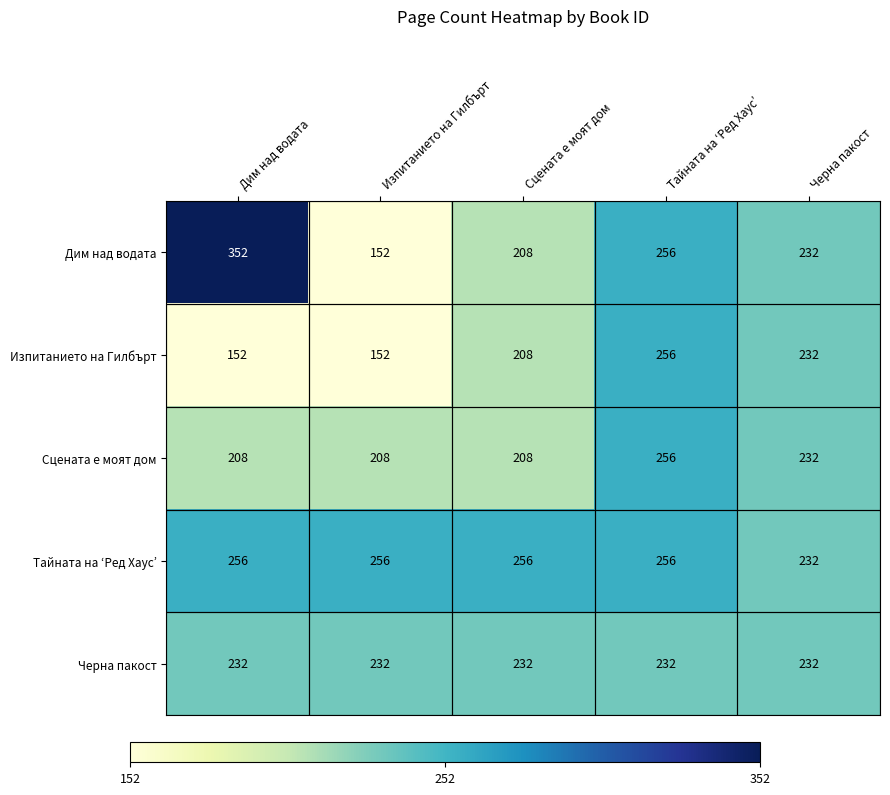

At which category is the sum across all series the highest?

Тайната на ‘Ред Хаус’